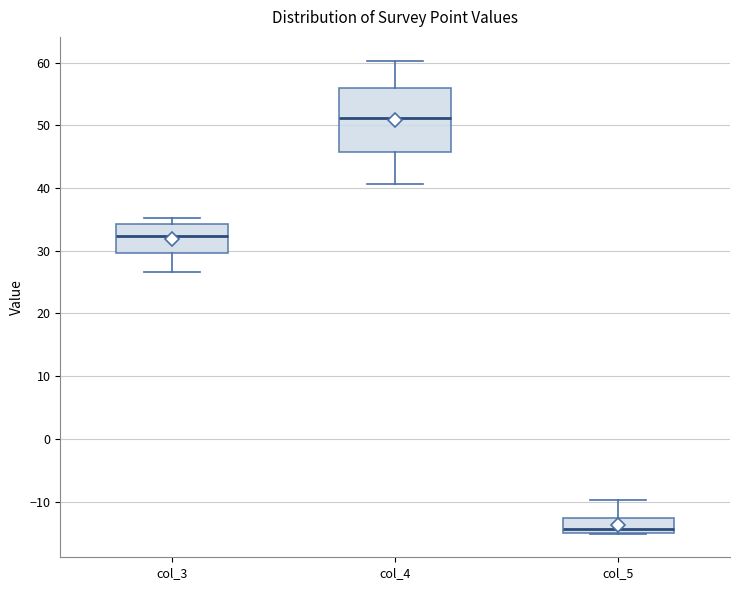

Where is the lower edge of the box for col_5 on the y-axis? The values are not printed on the chart, so give them approximately, as read against the axis.

-15